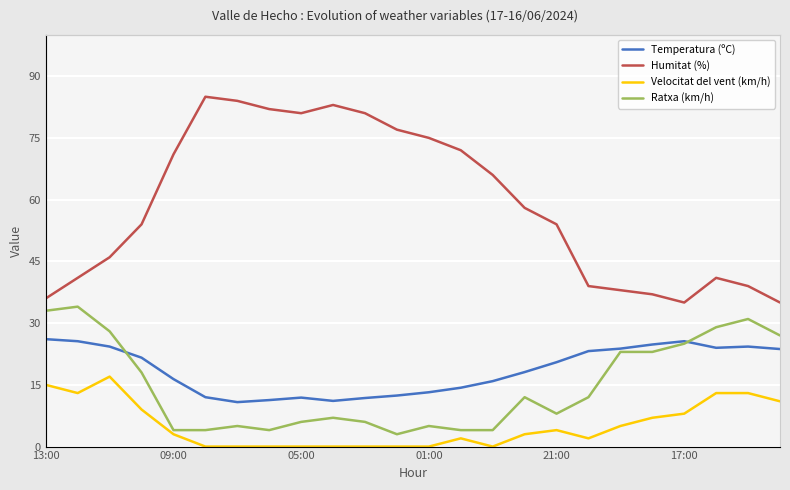

What is the label of the 16th point from the left?

15